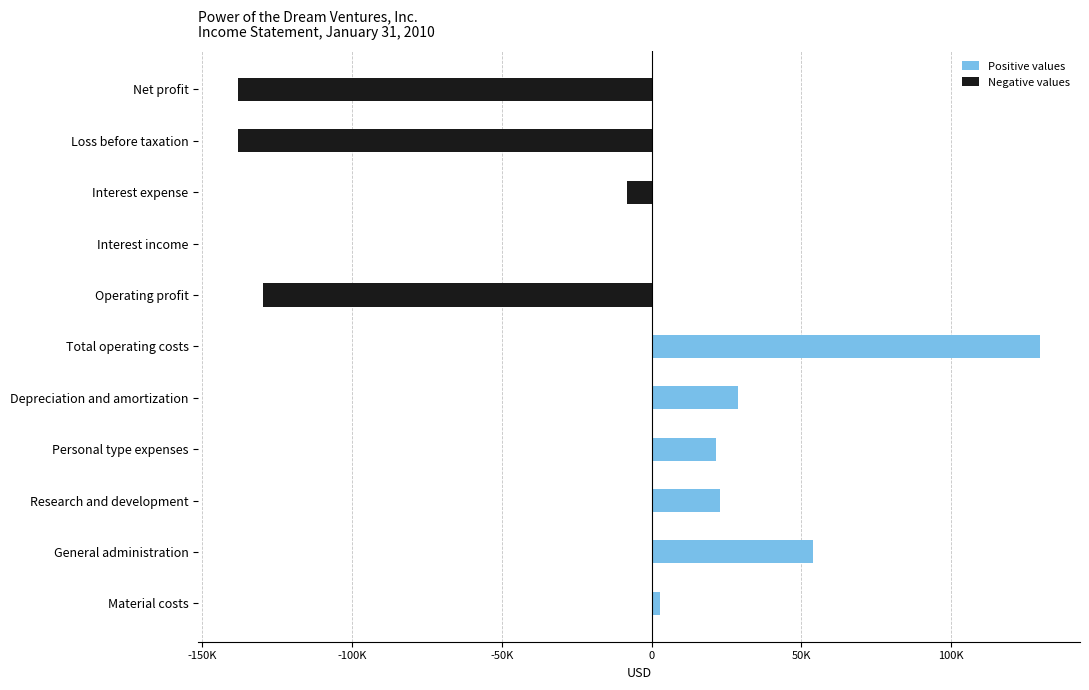

True or false: the data shows 0.7 at Interest income.

False